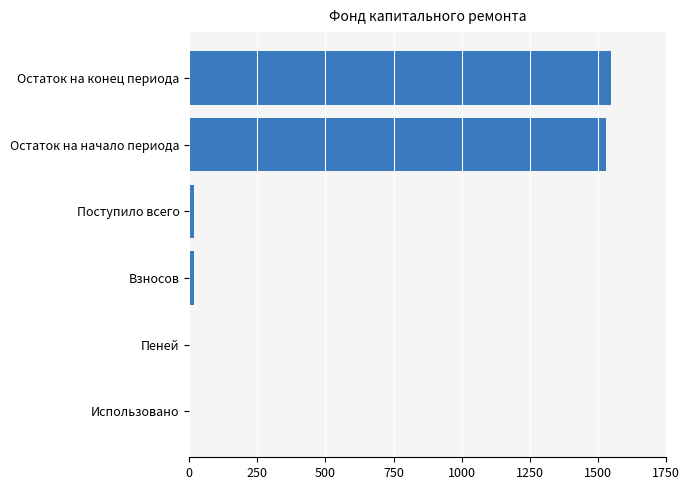

At which category does the chart reach its peak across all series?

Остаток на конец периода